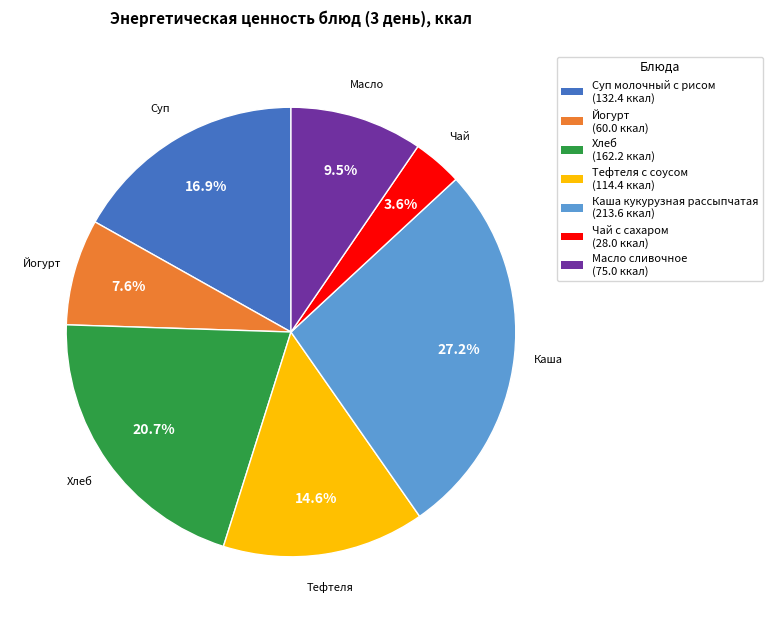

What is the ratio of the value at Чай с сахаром to the value at Масло сливочное?

0.4